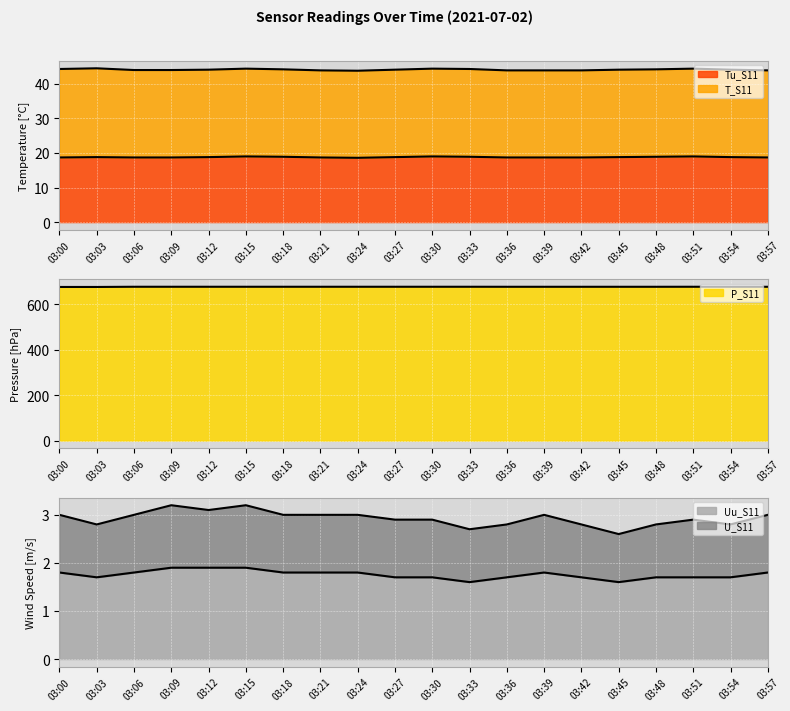

How many interior local valleys does the Tu_S11 series have?

1